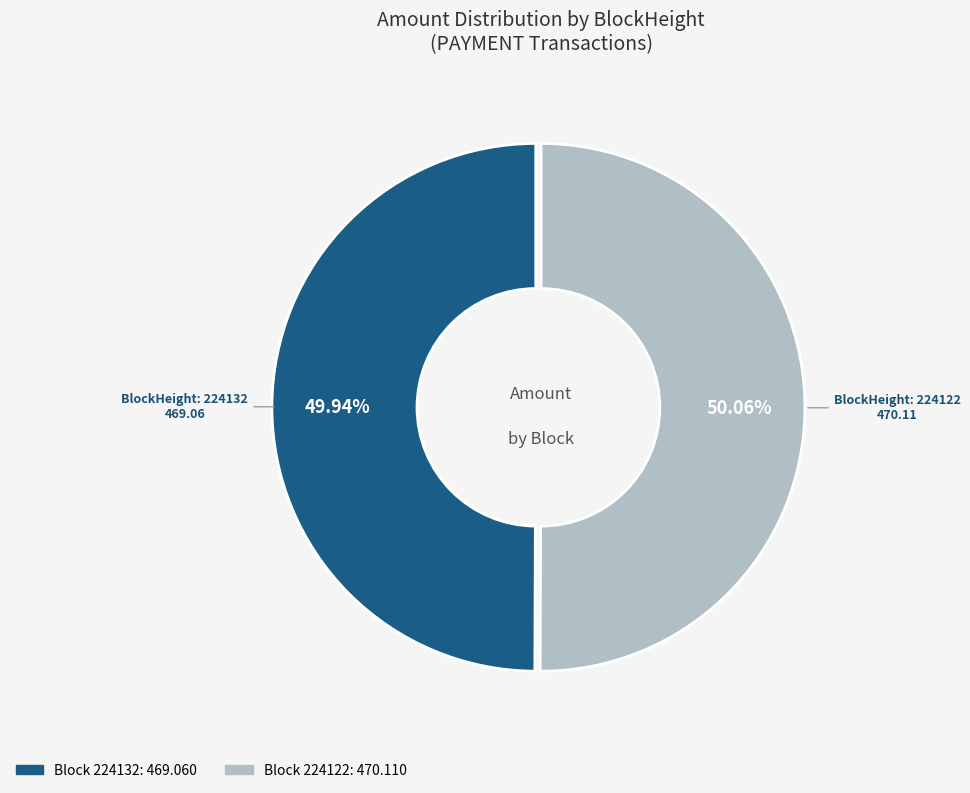

Is there any slice that represents more than half of the pie?

Yes